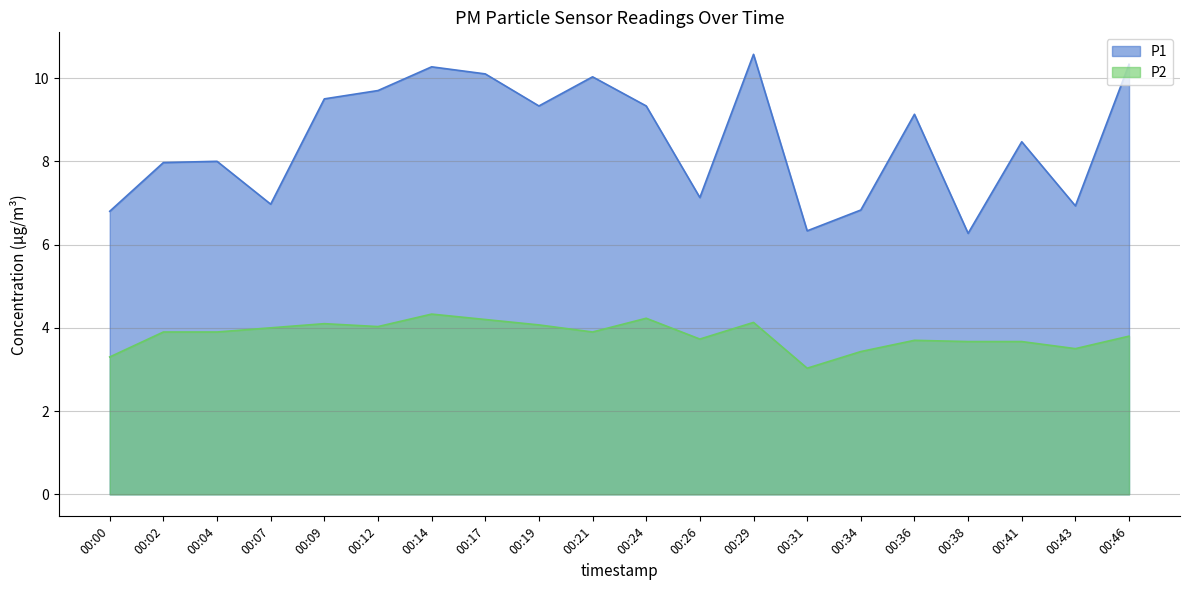

At which category is the sum across all series the highest?

00:29